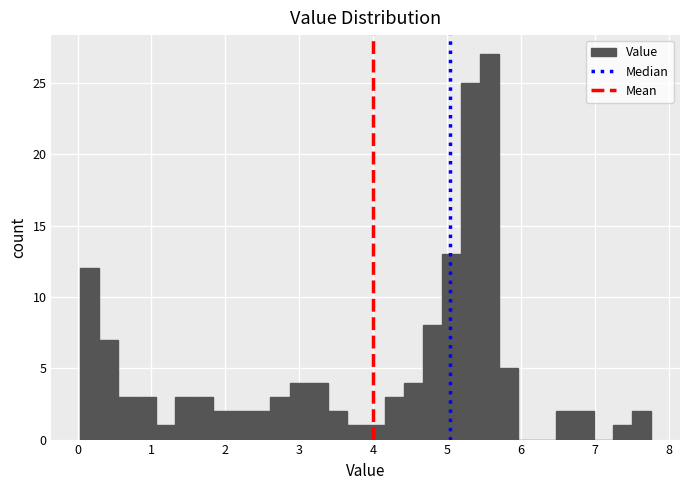

Around what value on the x-axis is the tallest bar? Give the approximate position of its centre, as read against the axis.

5.6